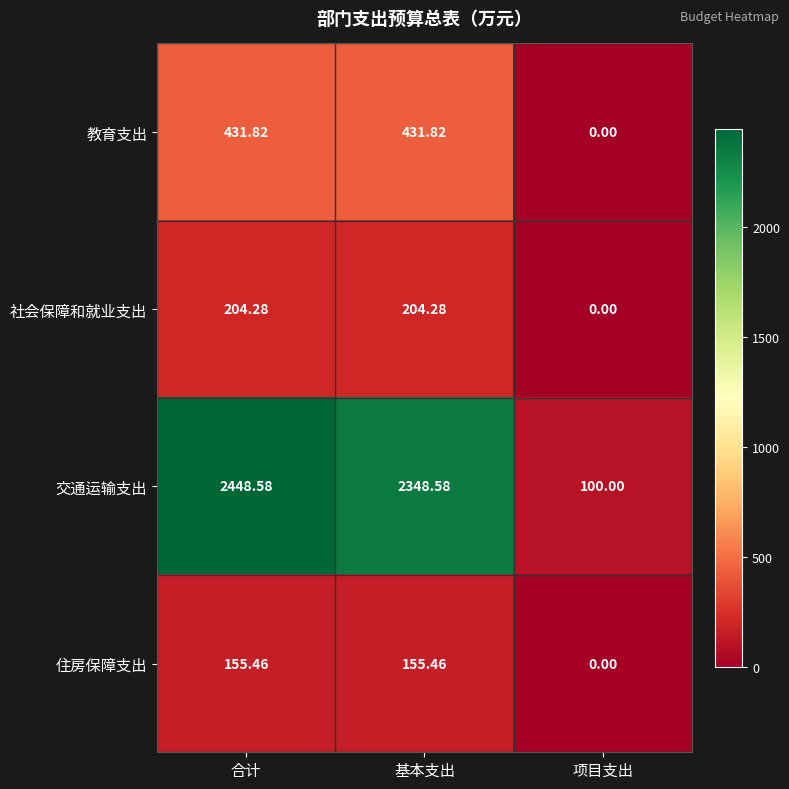

Which series has the largest total across all categories?

交通运输支出